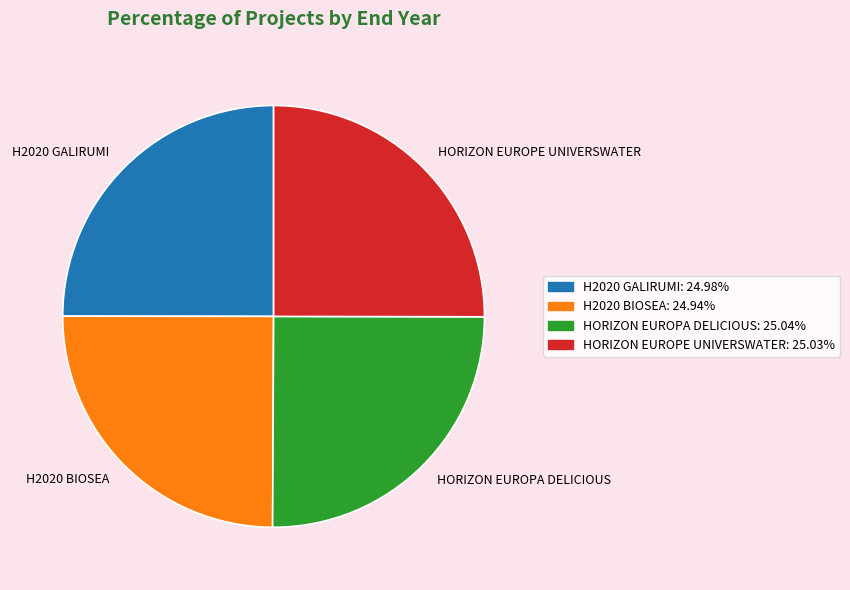

Is it true that HORIZON EUROPA DELICIOUS is 16% of the pie?

False